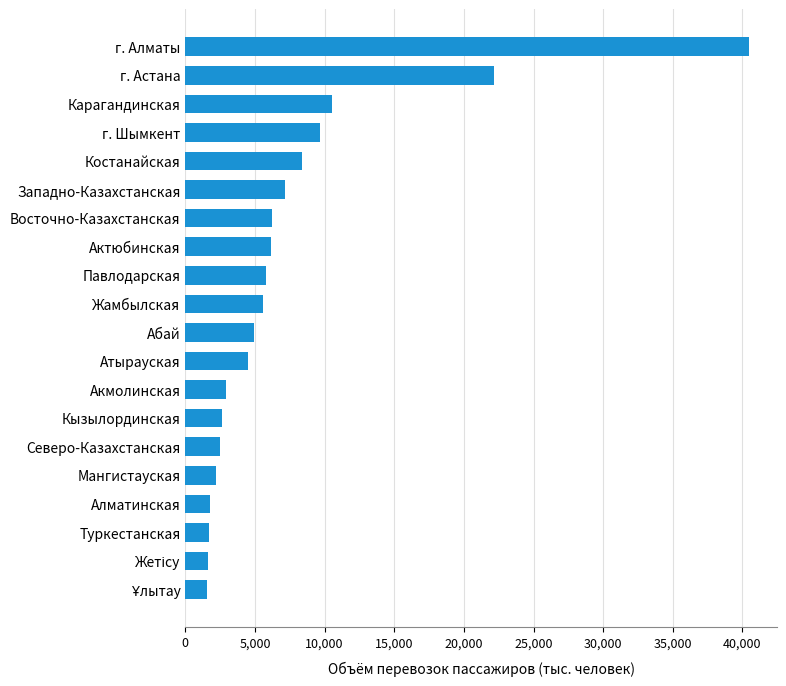

What is the average value?

7419.4